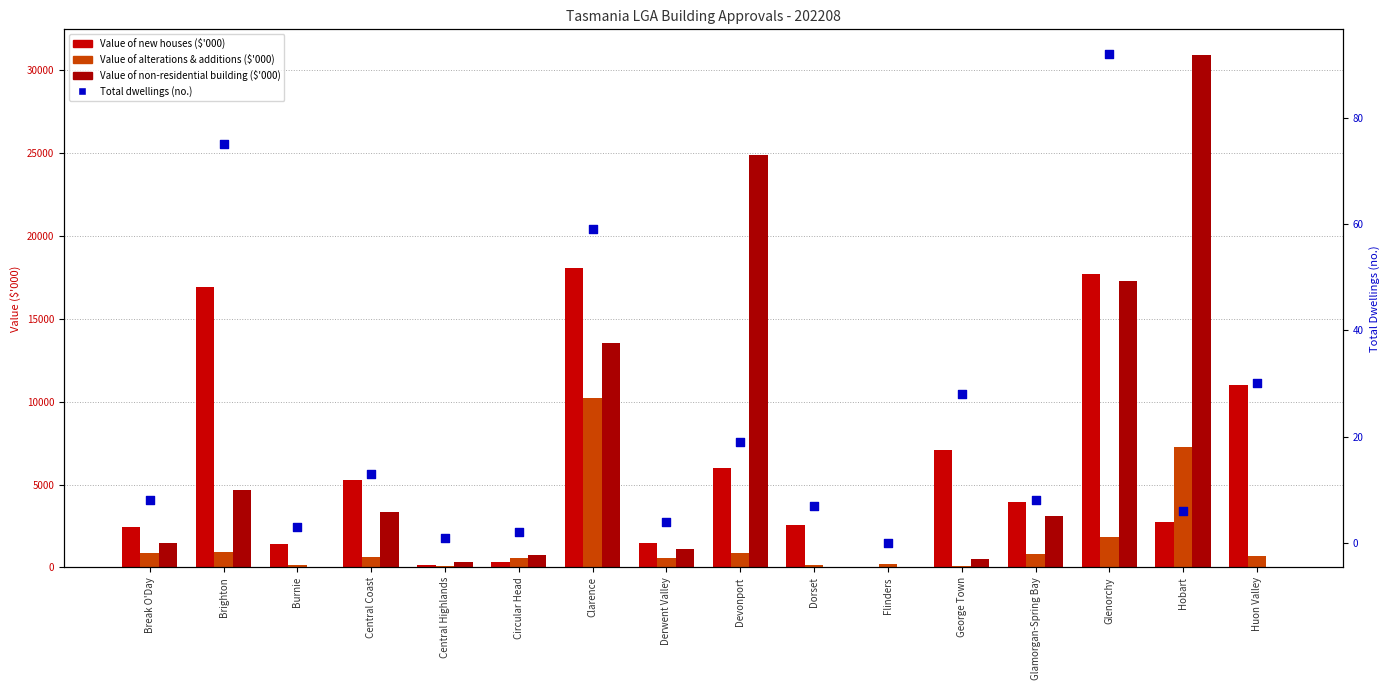

At which category is the sum across all series the highest?

Clarence